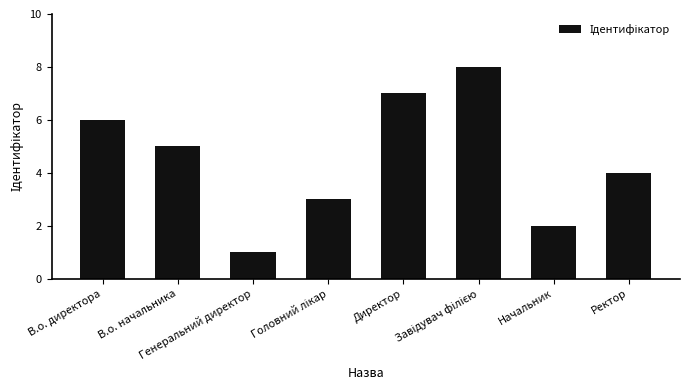

At which label is the value closest to 4?

Ректор